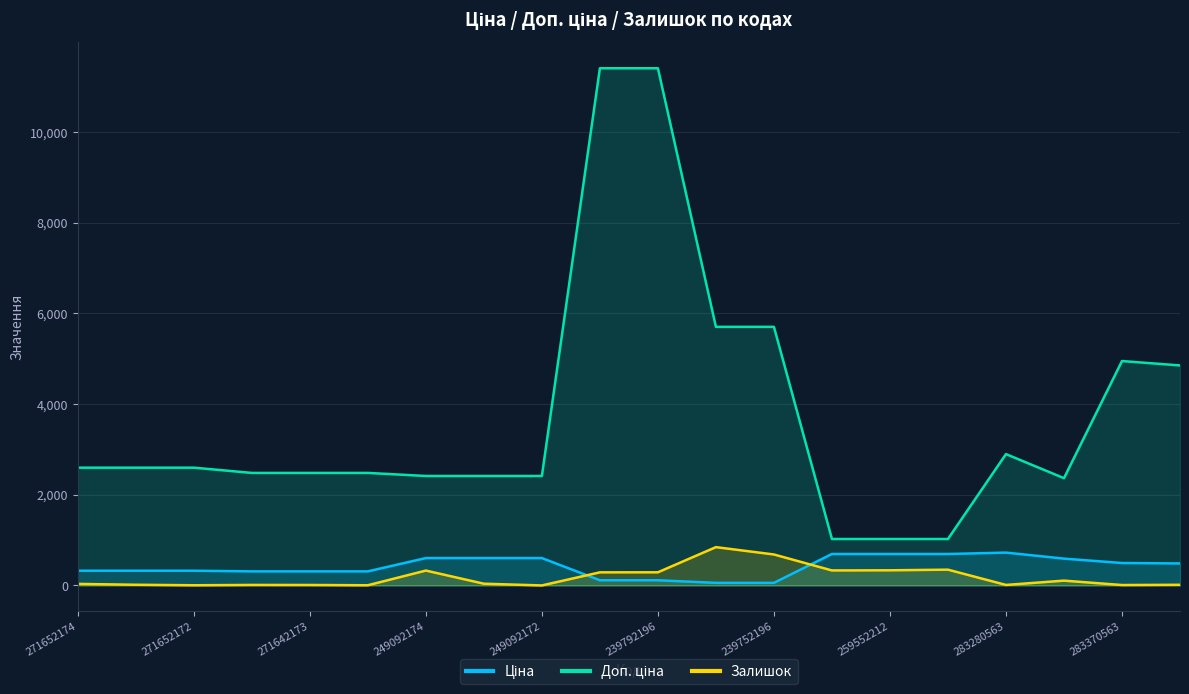

Reading left to right, list all the values displayed in this chart.

Ціна: 271652174=324.8	271652173=324.8	271652172=324.8	271642174=310.3	271642173=310.3	271642172=310.3	249092174=603.7	249092173=603.7	249092172=603.7	239792197=114.1	239792196=114.1	239752197=57.0	239752196=57.0	259552213=693.7	259552212=693.7	259552189=693.7	283280563=724.5	283220563=591.6	283370563=495.0	283340563=485.4
Доп. ціна: 271652174=2598.3	271652173=2598.3	271652172=2598.3	271642174=2482.4	271642173=2482.4	271642172=2482.4	249092174=2414.8	249092173=2414.8	249092172=2414.8	239792197=11410.0	239792196=11410.0	239752197=5705.0	239752196=5705.0	259552213=1024.6	259552212=1024.6	259552189=1024.6	283280563=2897.8	283220563=2366.5	283370563=4950.4	283340563=4853.8
Залишок: 271652174=34.0	271652173=15.0	271652172=4.0	271642174=11.0	271642173=10.0	271642172=4.0	249092174=328.0	249092173=38.0	249092172=0.0	239792197=289.0	239792196=290.0	239752197=845.0	239752196=683.0	259552213=331.0	259552212=334.0	259552189=348.0	283280563=11.0	283220563=106.0	283370563=9.0	283340563=14.0